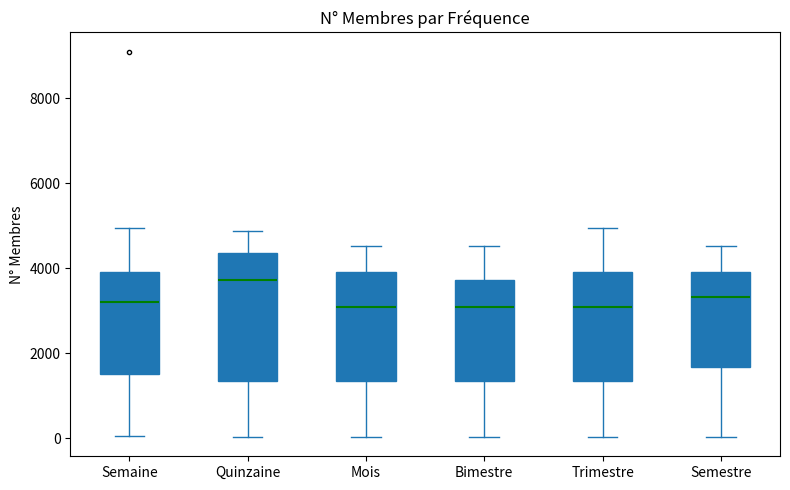

Reading left to right, read every box against the y-axis: the position of its median line, the range the box covers, and the ends of its whiskers. The values are not printed on the chart, so give them approximately, as read against the axis.

Semaine: median 3200, box 1600 to 4000, whiskers 0 to 5000
Quinzaine: median 3800, box 1400 to 4400, whiskers 0 to 4800
Mois: median 3000, box 1400 to 4000, whiskers 0 to 4600
Bimestre: median 3000, box 1400 to 3800, whiskers 0 to 4600
Trimestre: median 3000, box 1400 to 4000, whiskers 0 to 5000
Semestre: median 3400, box 1600 to 4000, whiskers 0 to 4600